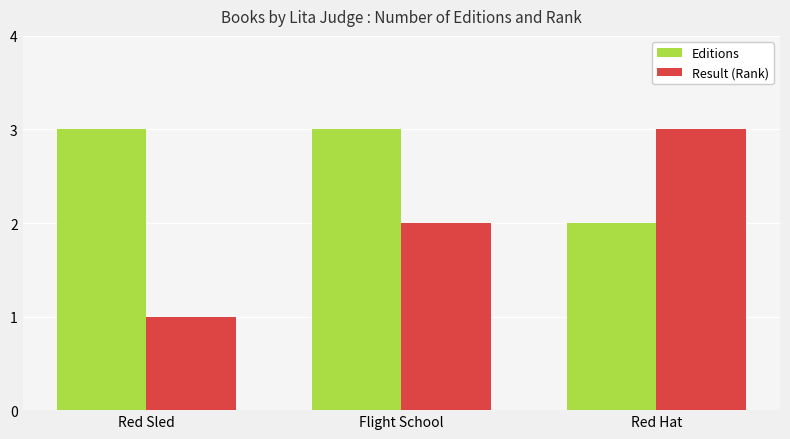

The value of Editions at Red Sled is 1. True or false?

False